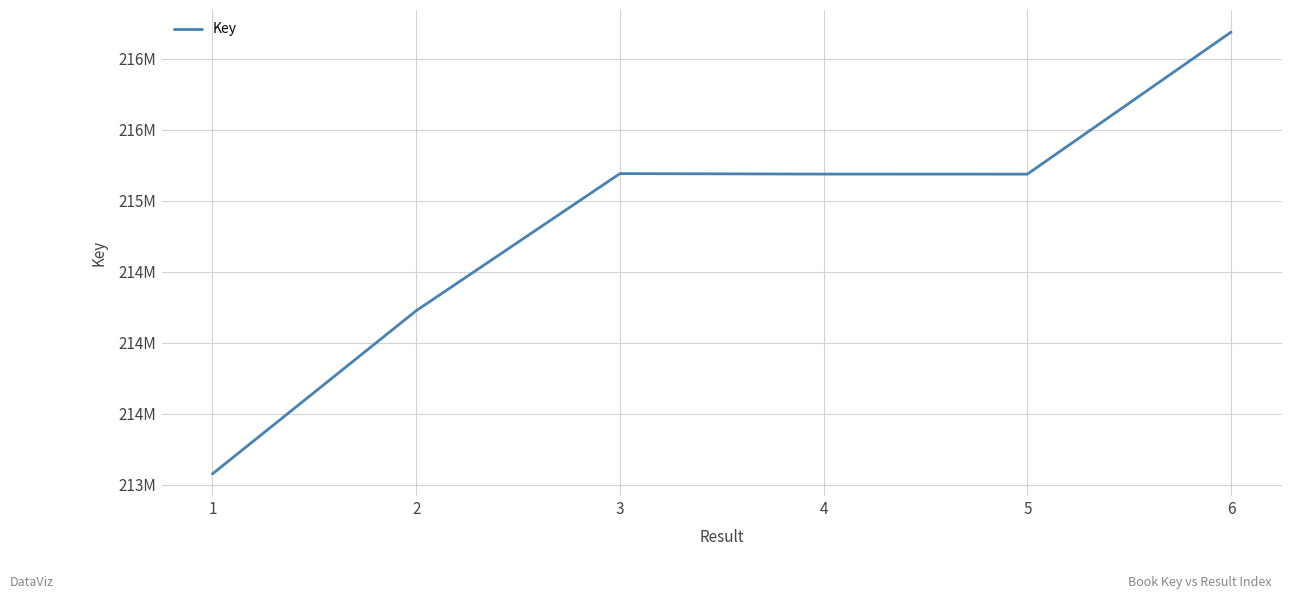

Does the chart have visible grid lines?

Yes